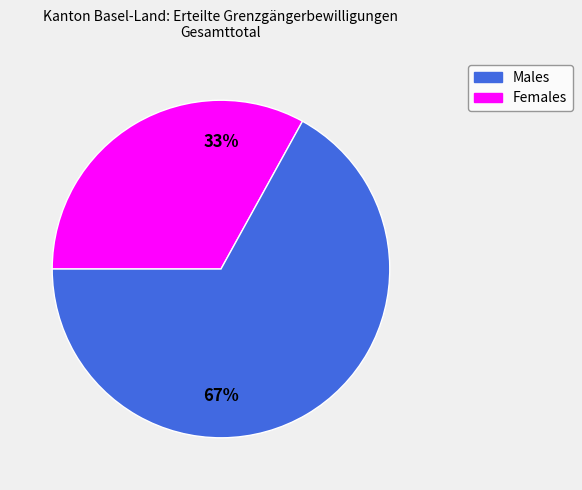

How many segments does this pie chart have?

2